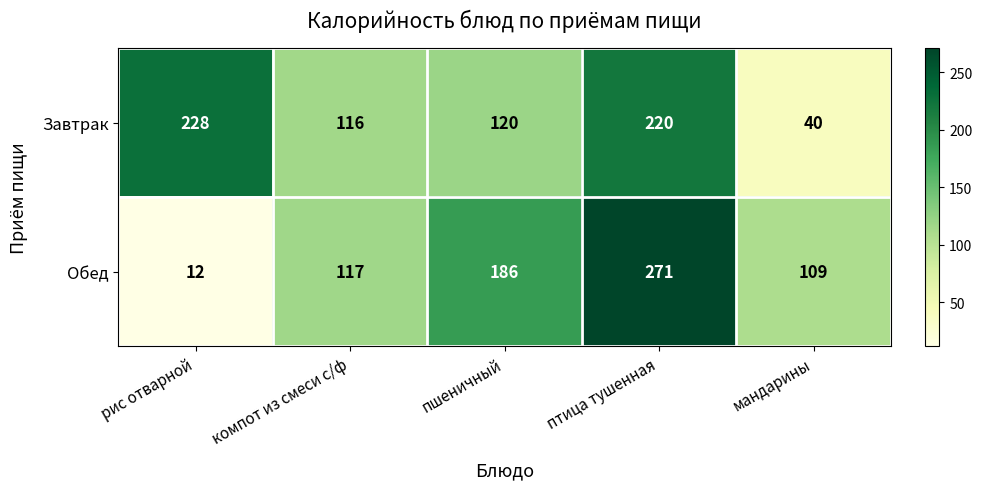

True or false: Завтрак has a value of 405 at рис отварной.

False